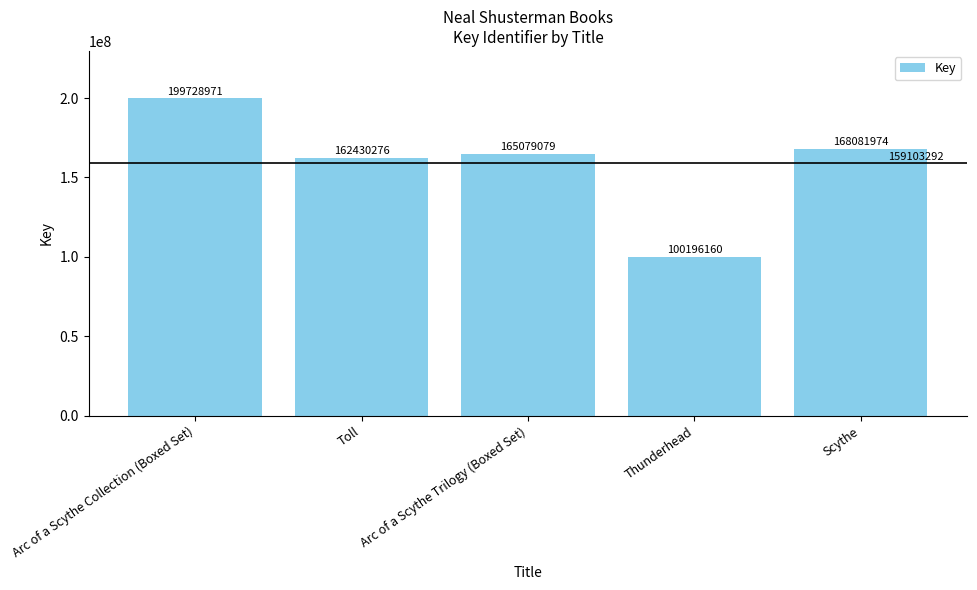

Count the number of categories in the chart.

5